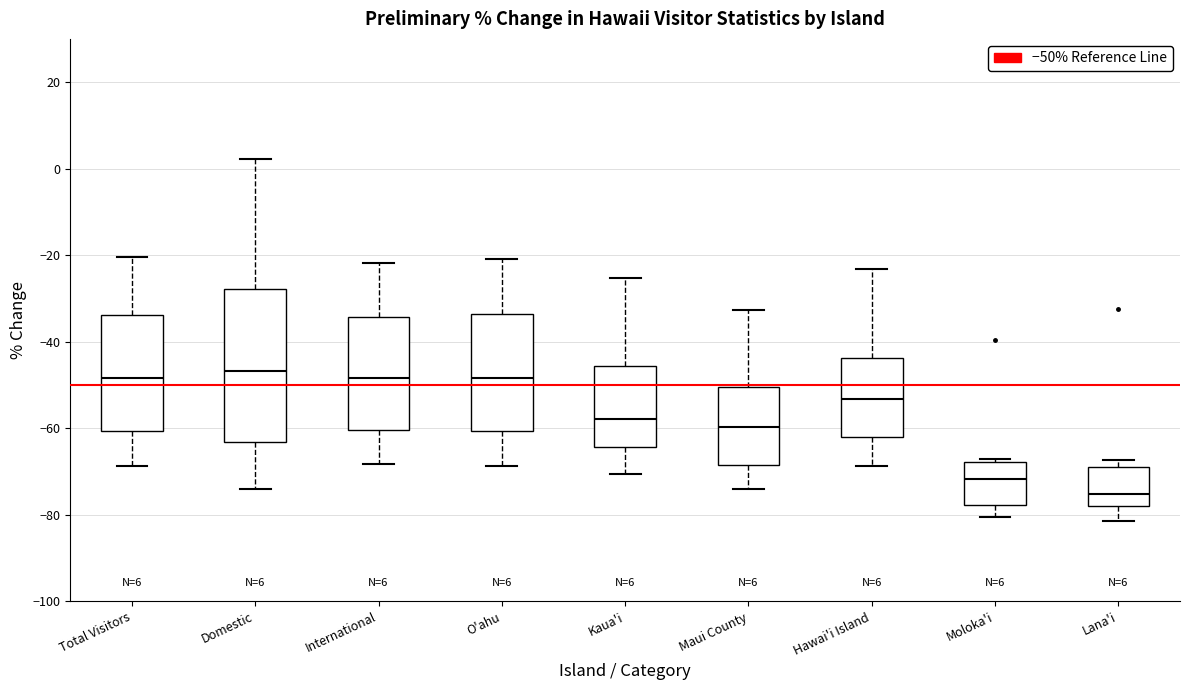

Which box has the lowest median line?

Lana'i